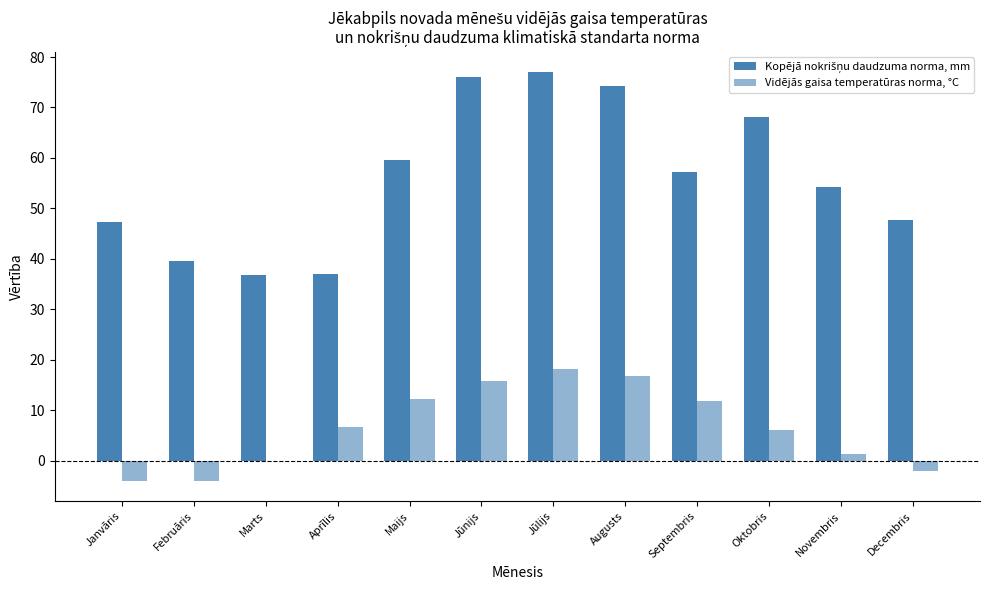

How many data points does each series have?

12